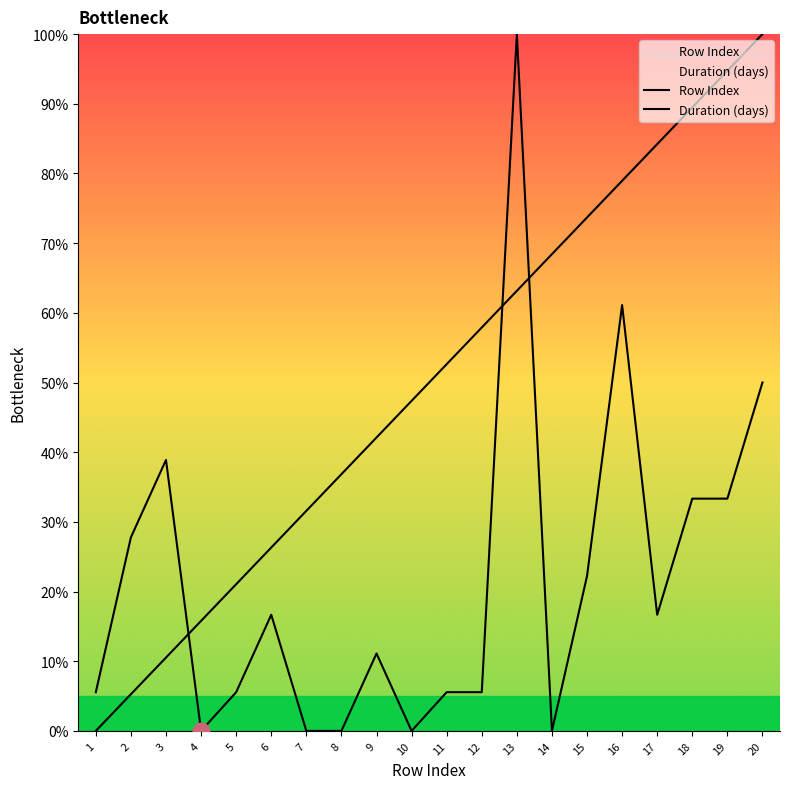

What is the approximate value of Row Index at 7?

31.6